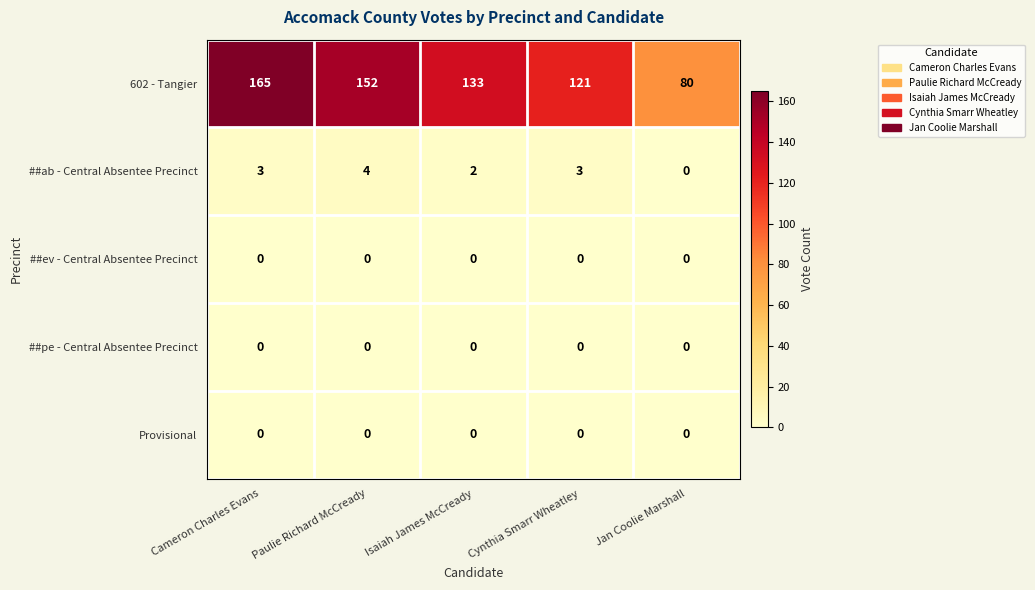

Which series has the largest total across all categories?

602 - Tangier